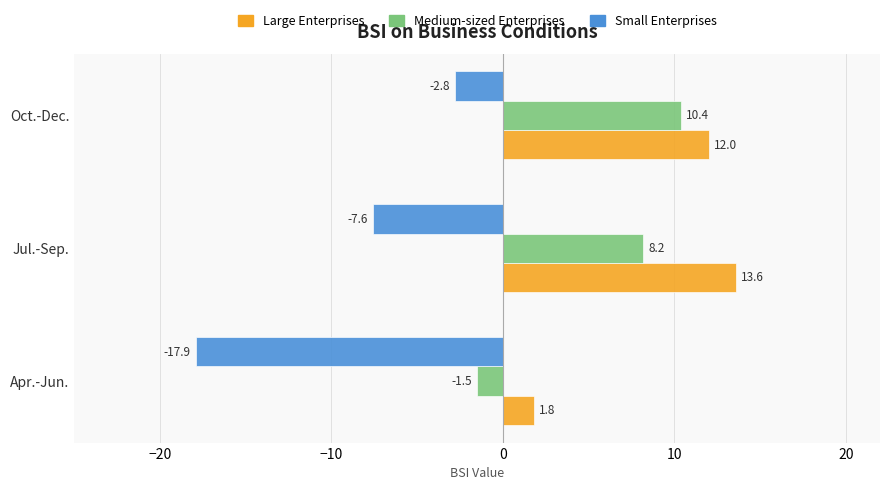

What is the maximum value for Medium-sized Enterprises?

10.4